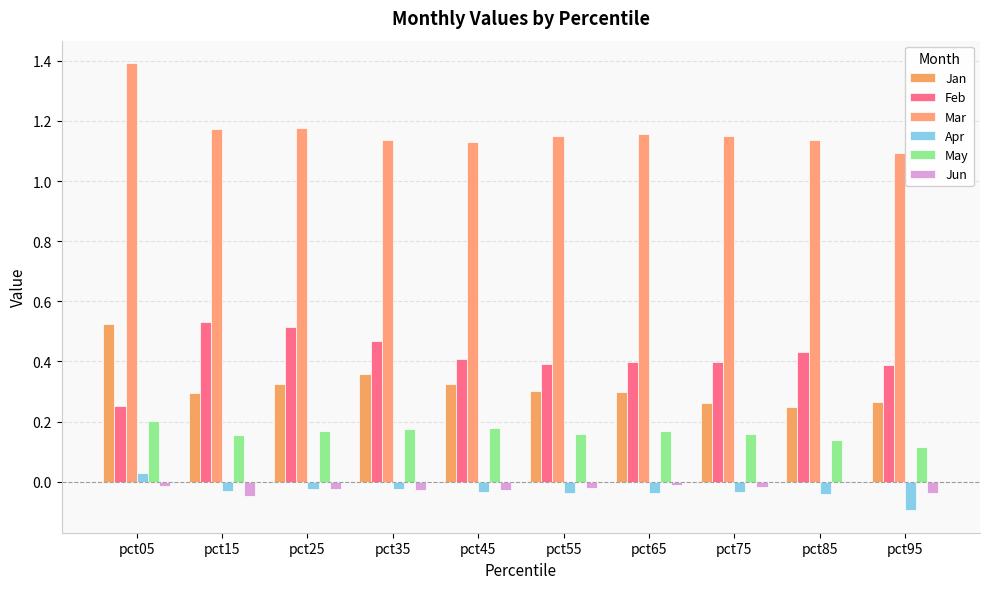

What is the difference between the maximum and minimum values in the Feb series?

0.3